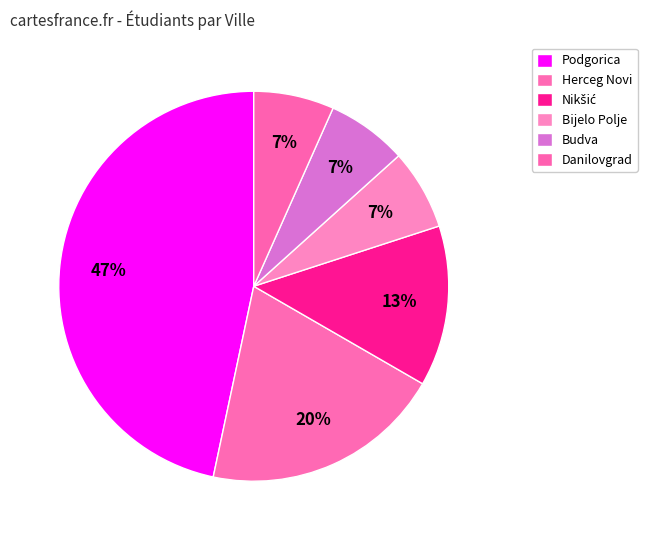

Which category has the biggest portion of the pie?

Podgorica